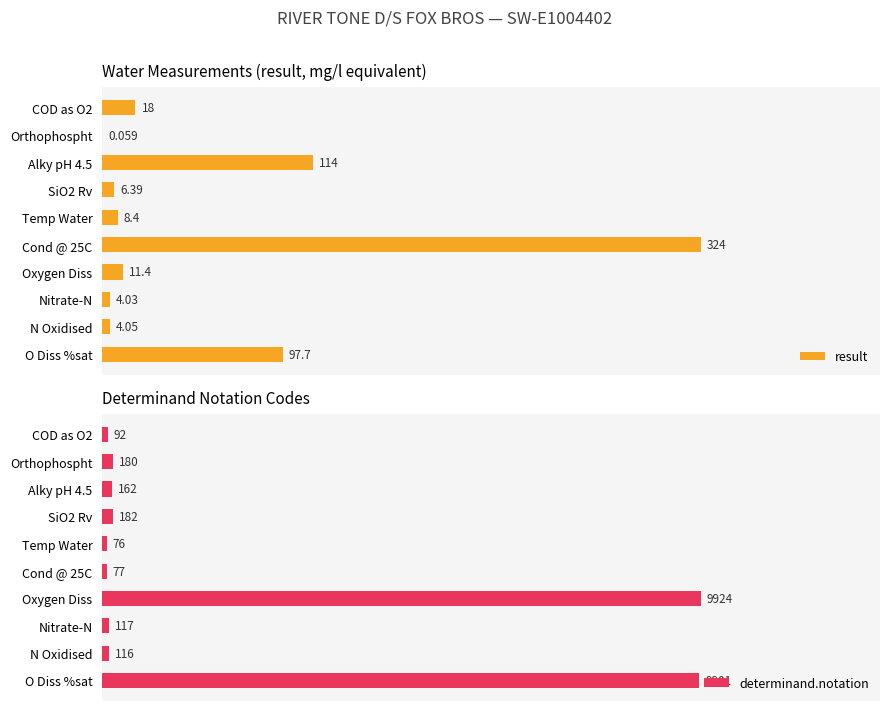

How many bars are there in total?

20